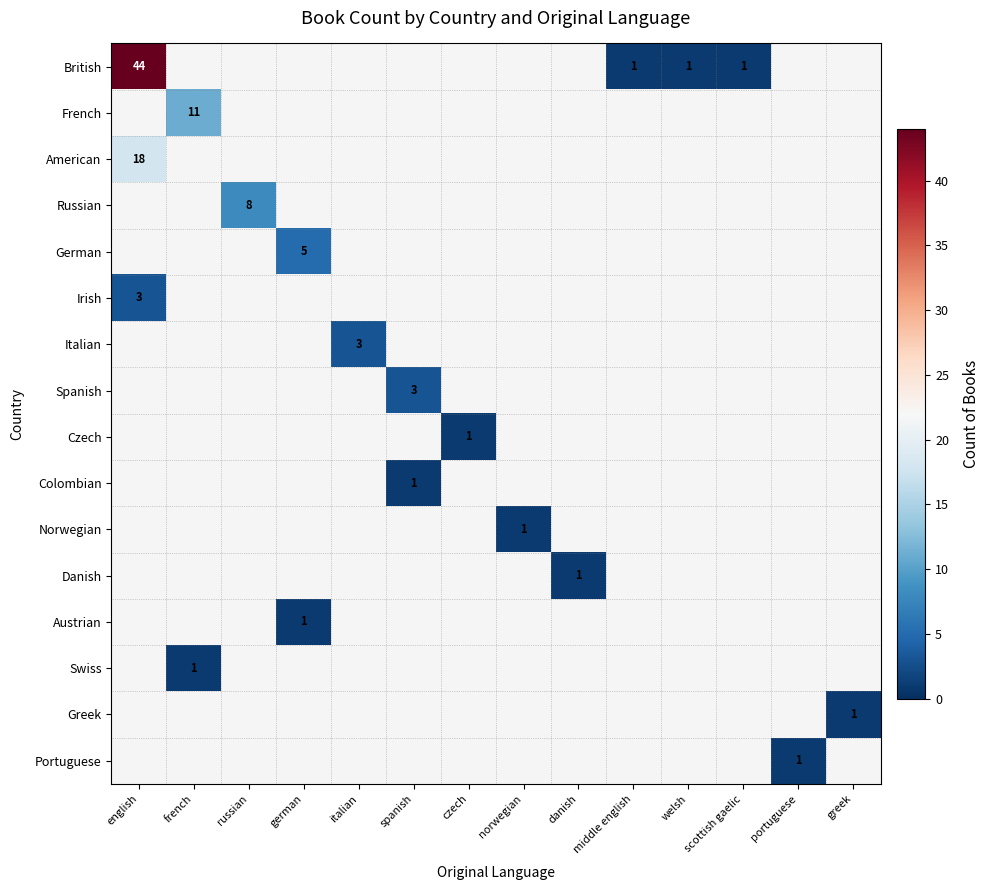

Which series has the largest range (max minus min)?

British